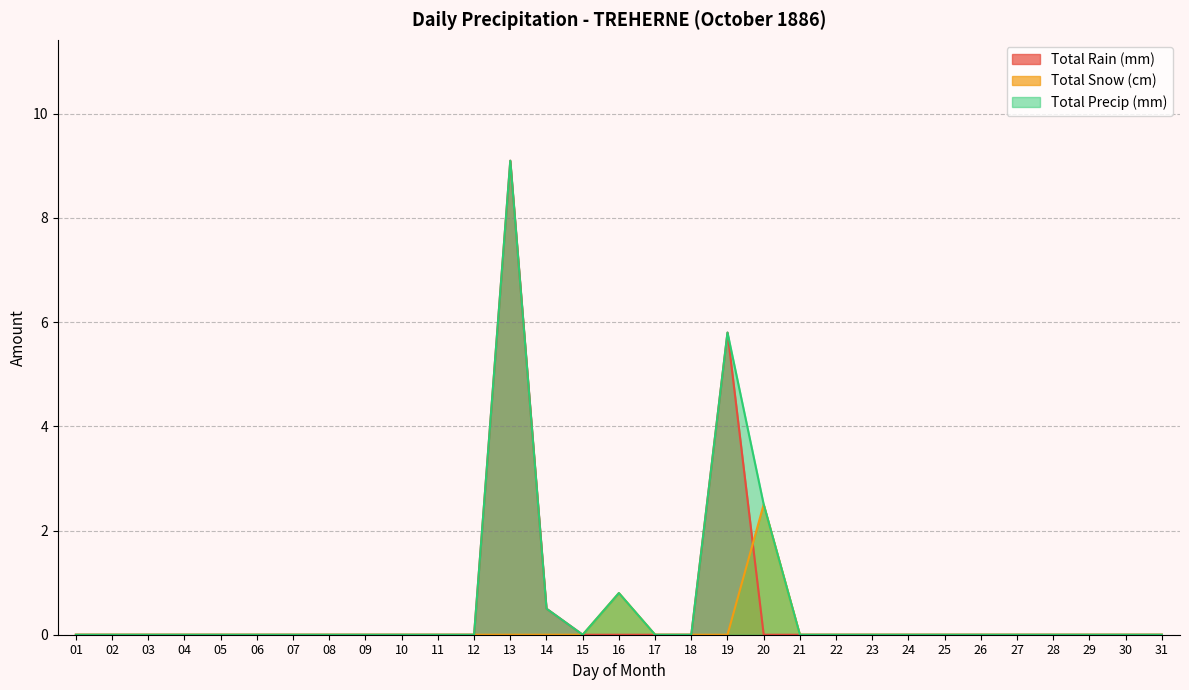

Which series changed the most between 09 and 31?

Total Rain (mm)